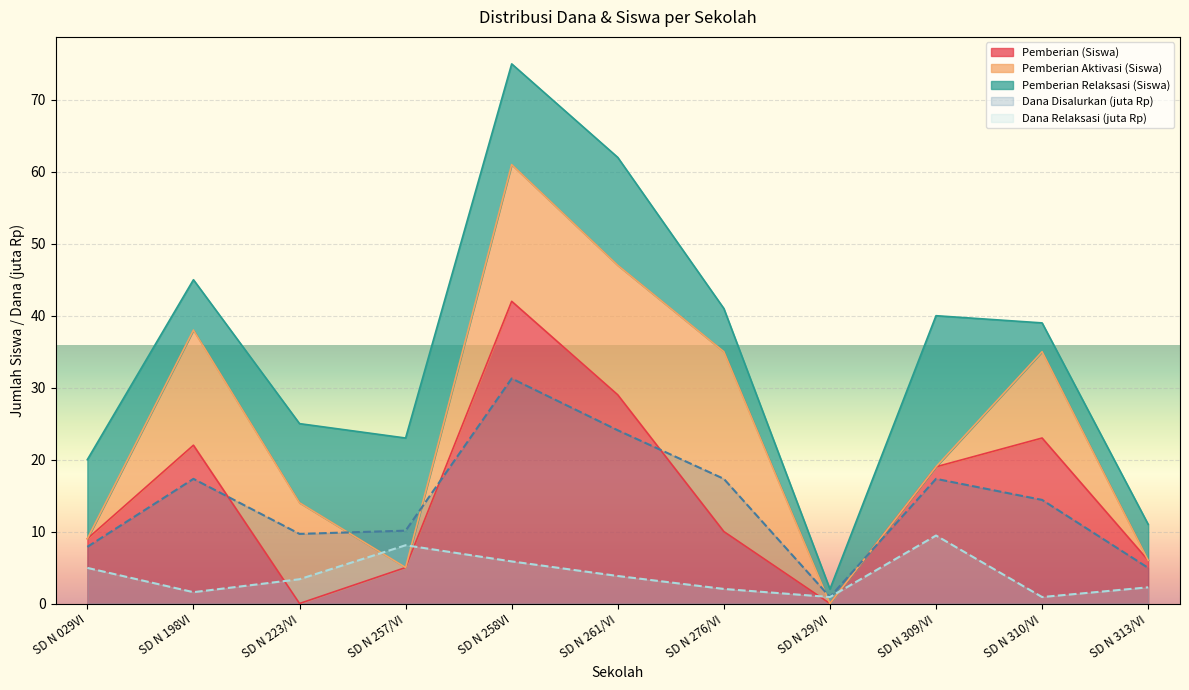

Which category has the highest value across all series?

SD N 258VI